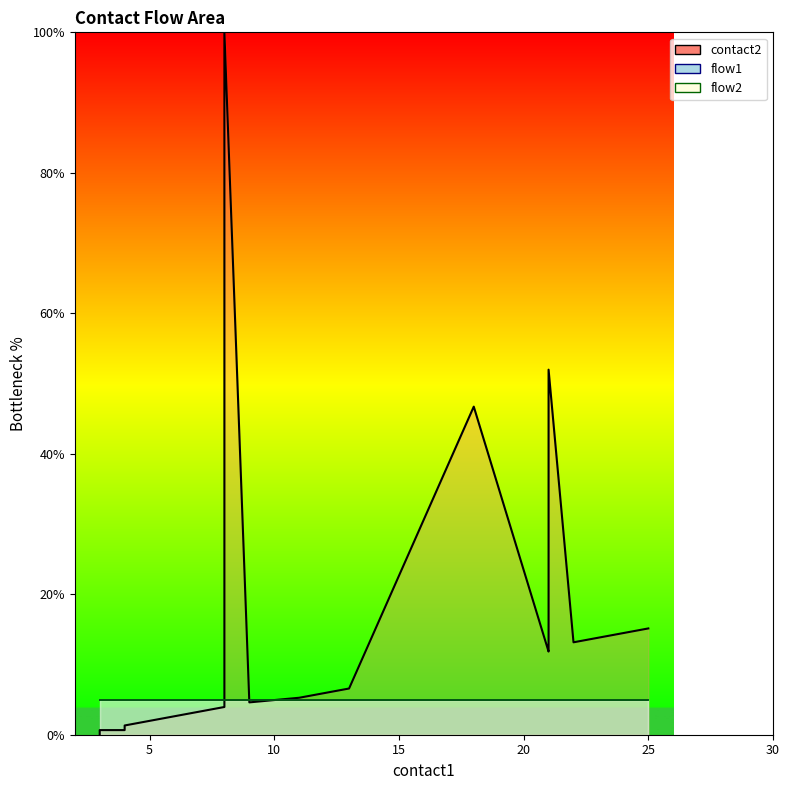

Reading left to right, what are all the values shown in this chart?

contact2_line: 0.0	0.7	0.7	1.3	2.0	2.6	3.3	3.9	100.0	4.6	5.3	6.6	46.7	11.8	12.5	52.0	13.2	13.8	14.5	15.1
flow1_line: 5.0	5.0	5.0	5.0	5.0	5.0	5.0	5.0	5.0	5.0	5.0	5.0	5.0	5.0	5.0	5.0	5.0	5.0	5.0	5.0
flow2_line: 5.0	5.0	5.0	5.0	5.0	5.0	5.0	5.0	5.0	5.0	5.0	5.0	5.0	5.0	5.0	5.0	5.0	5.0	5.0	5.0